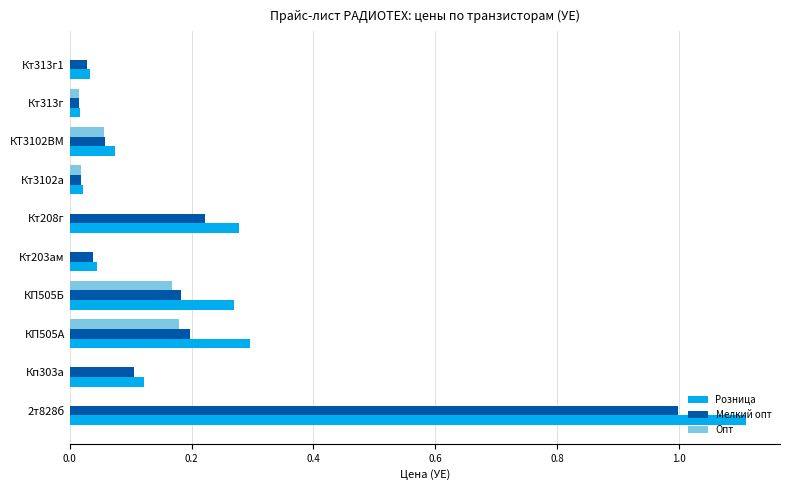

Is the value of Мелкий опт at Кт313г1 greater than the value of Розница at Кп303а?

No